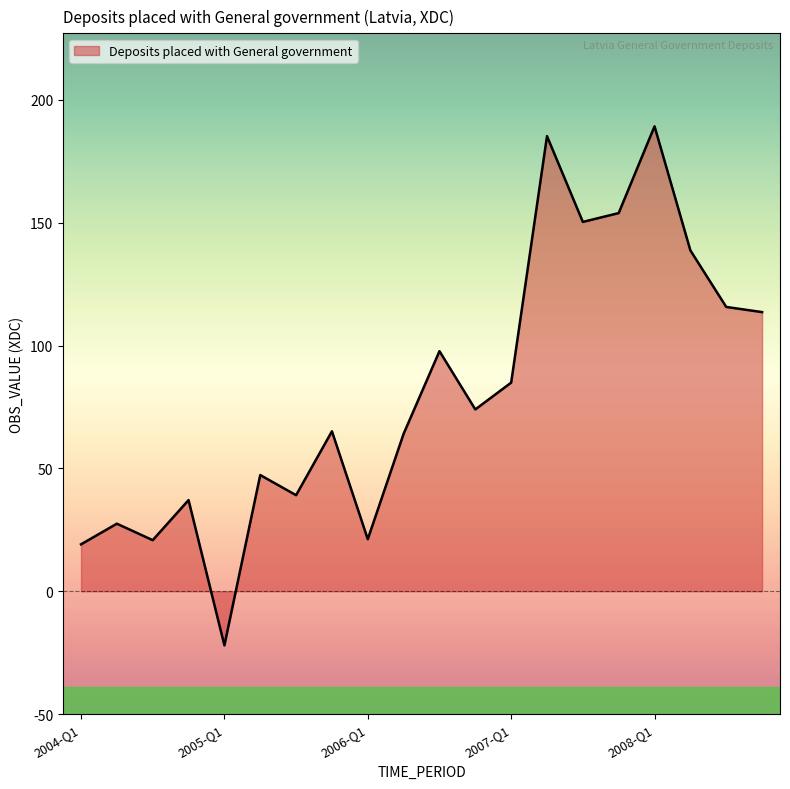

What is the smallest value displayed?

-22.0